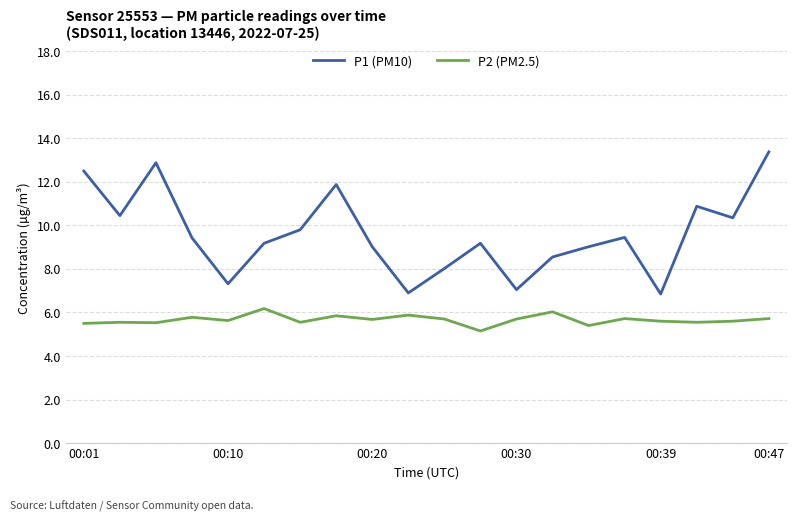

What is the maximum value shown in the chart?

13.4